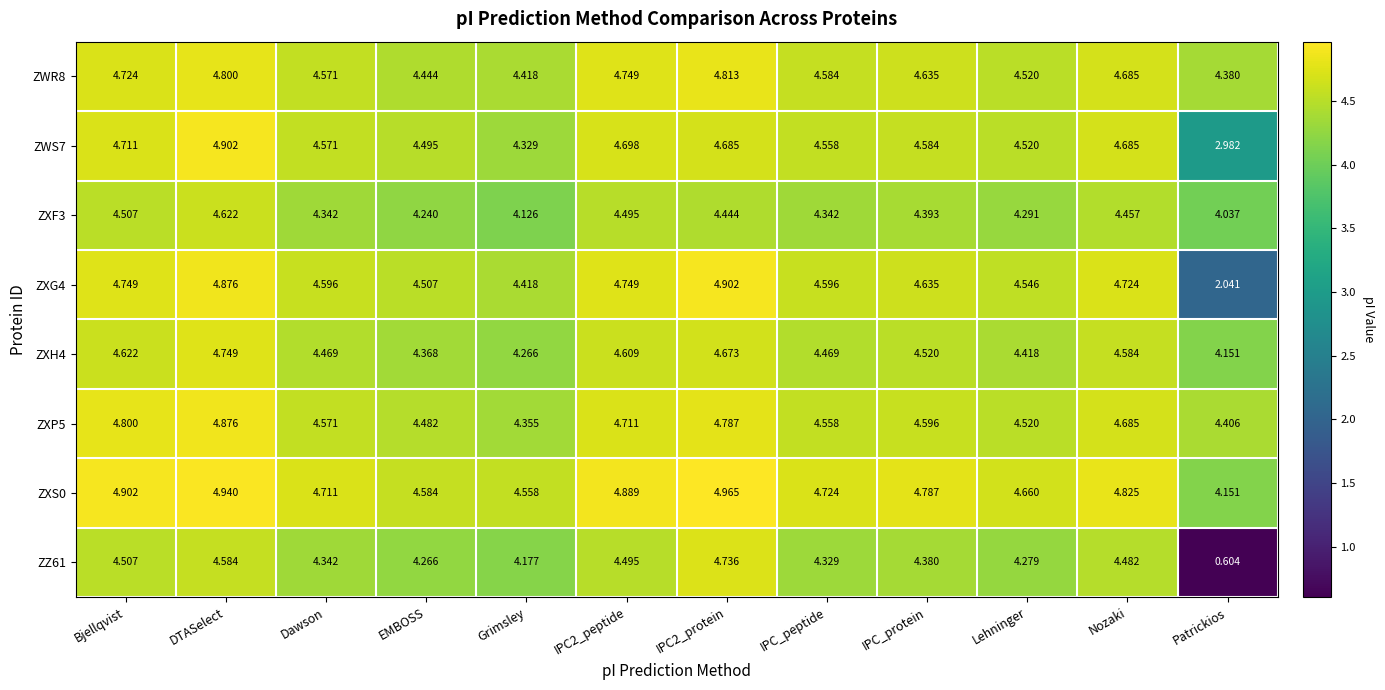

At which category is the sum across all series the highest?

DTASelect